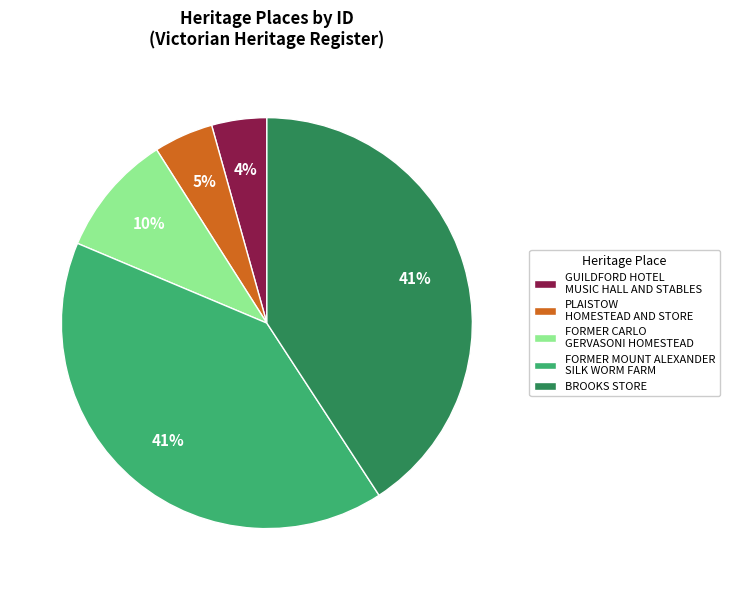

To the nearest percent, what is the combined percentage of GUILDFORD HOTEL MUSIC HALL AND STABLES and PLAISTOW HOMESTEAD AND STORE?

9%